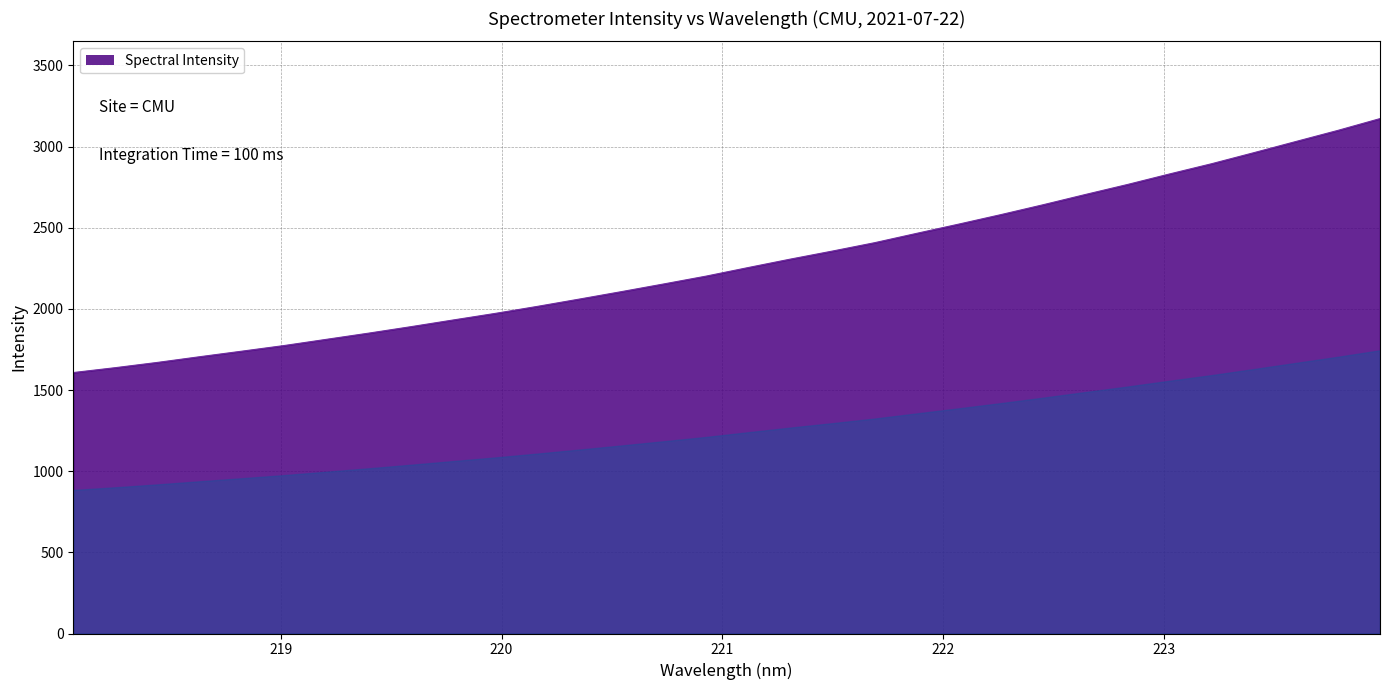

What is the difference between the maximum and minimum values?

1564.5